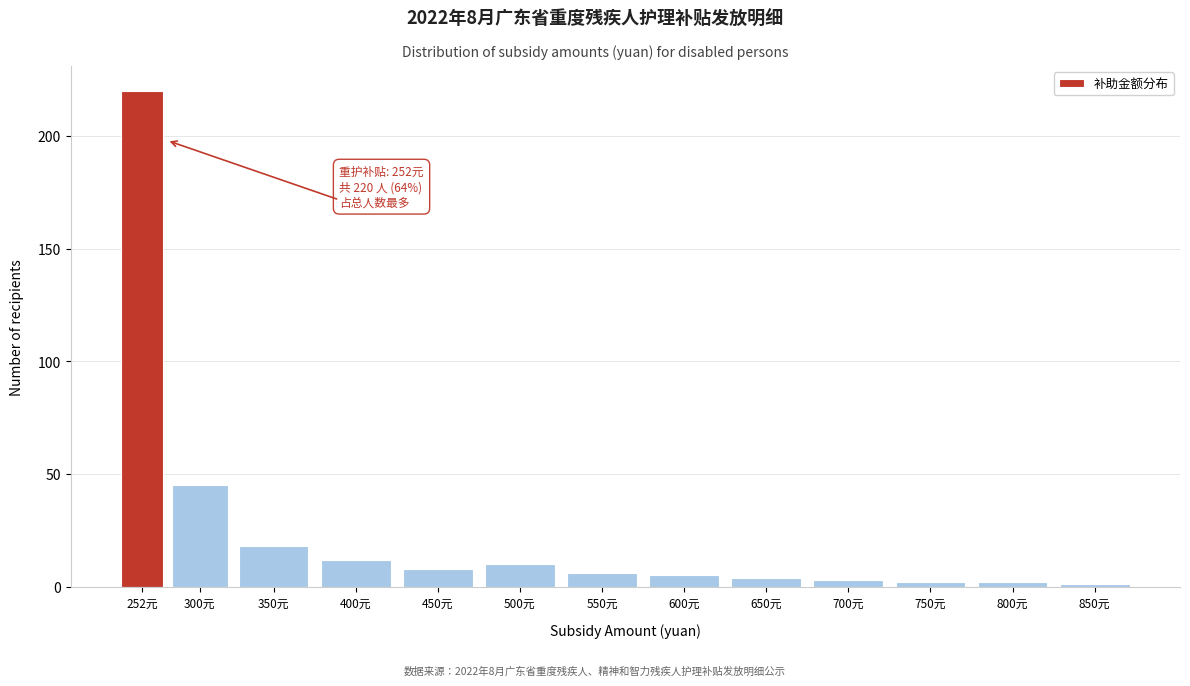

Reading left to right, list all the values displayed in this chart.

220	45	18	12	8	10	6	5	4	3	2	2	1